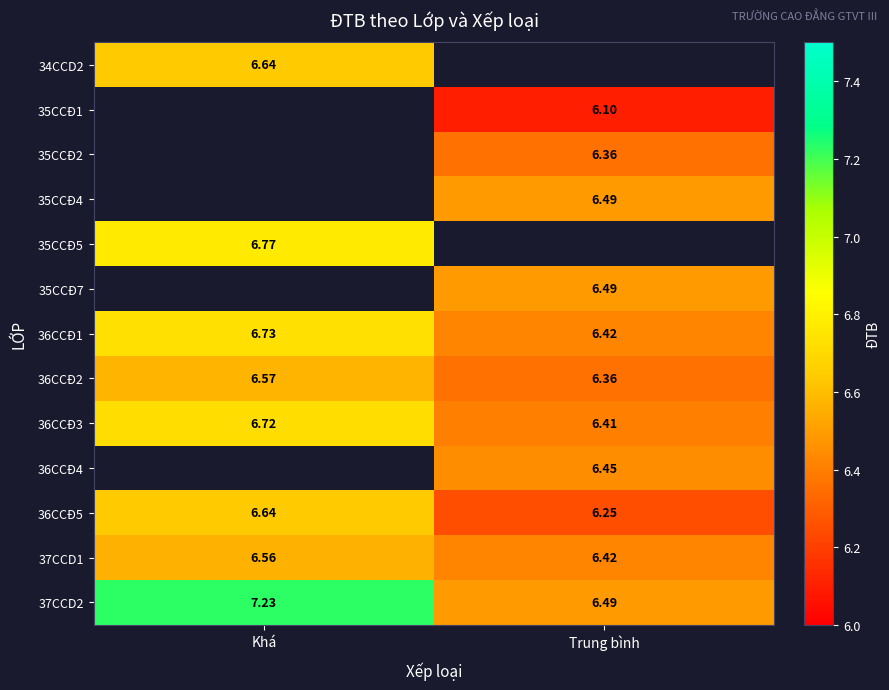

The value of 37CCD2 at Khá is 7.2. True or false?

True